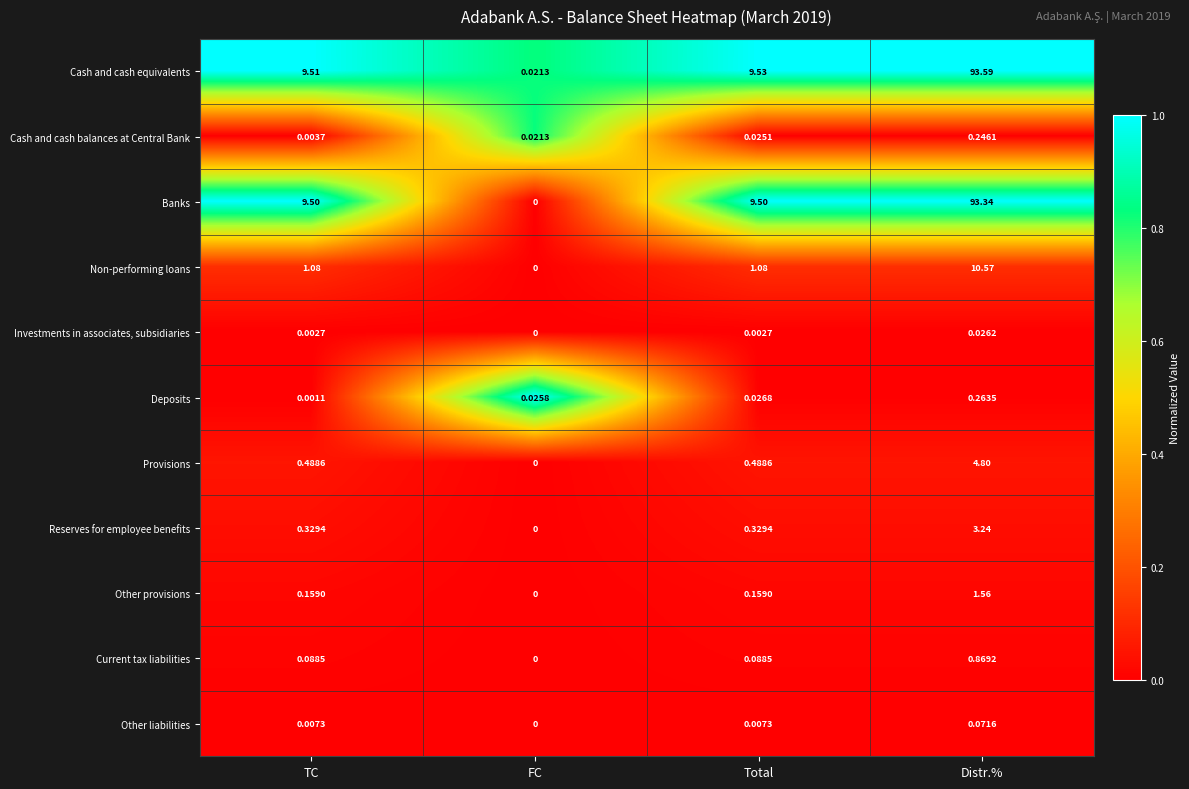

Where does the Non-performing loans series first go above 1?

TC